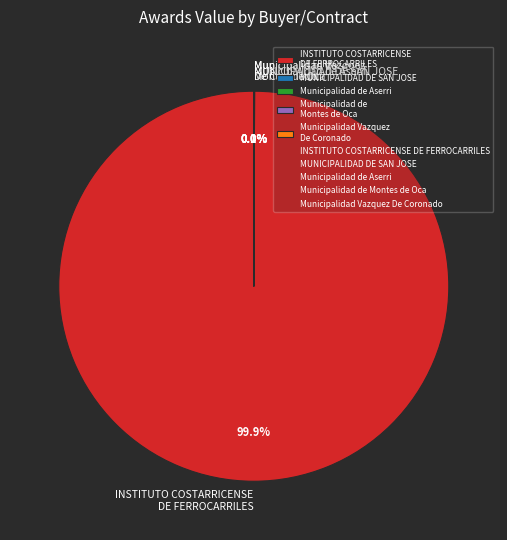

Which slice is the largest?

INSTITUTO COSTARRICENSE DE FERROCARRILES